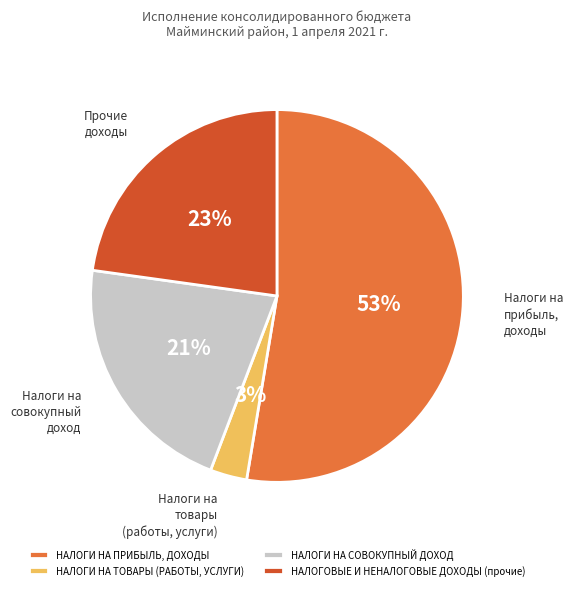

Do НАЛОГОВЫЕ И НЕНАЛОГОВЫЕ ДОХОДЫ (прочие) and НАЛОГИ НА ПРИБЫЛЬ, ДОХОДЫ together represent more than half of the pie?

Yes